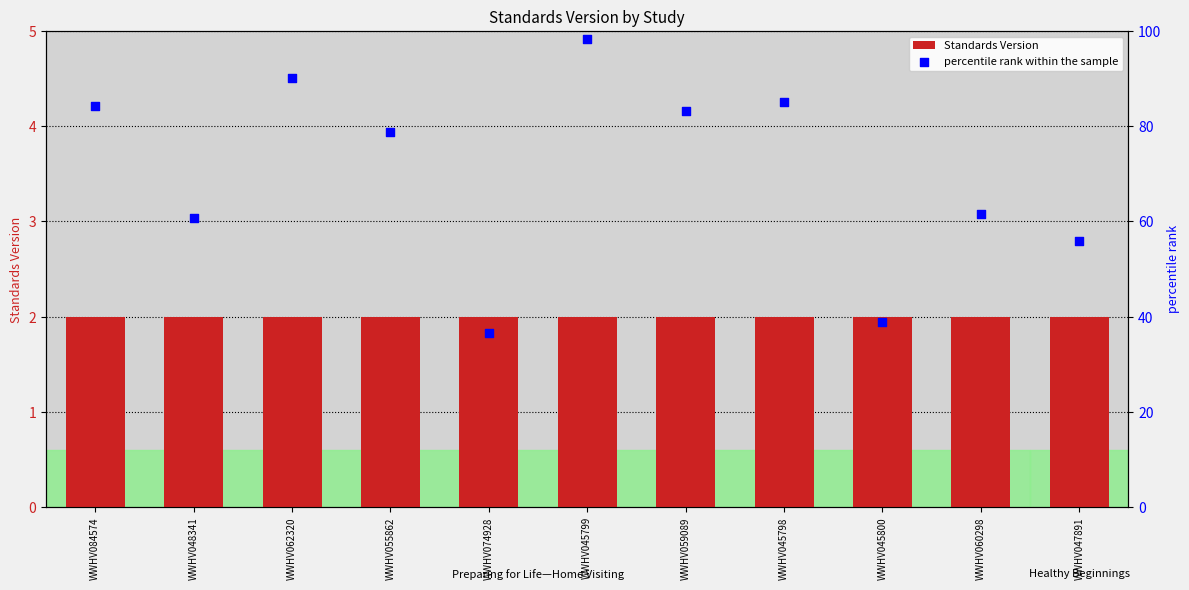

What is the total value across all series at WWHV060298?

63.5